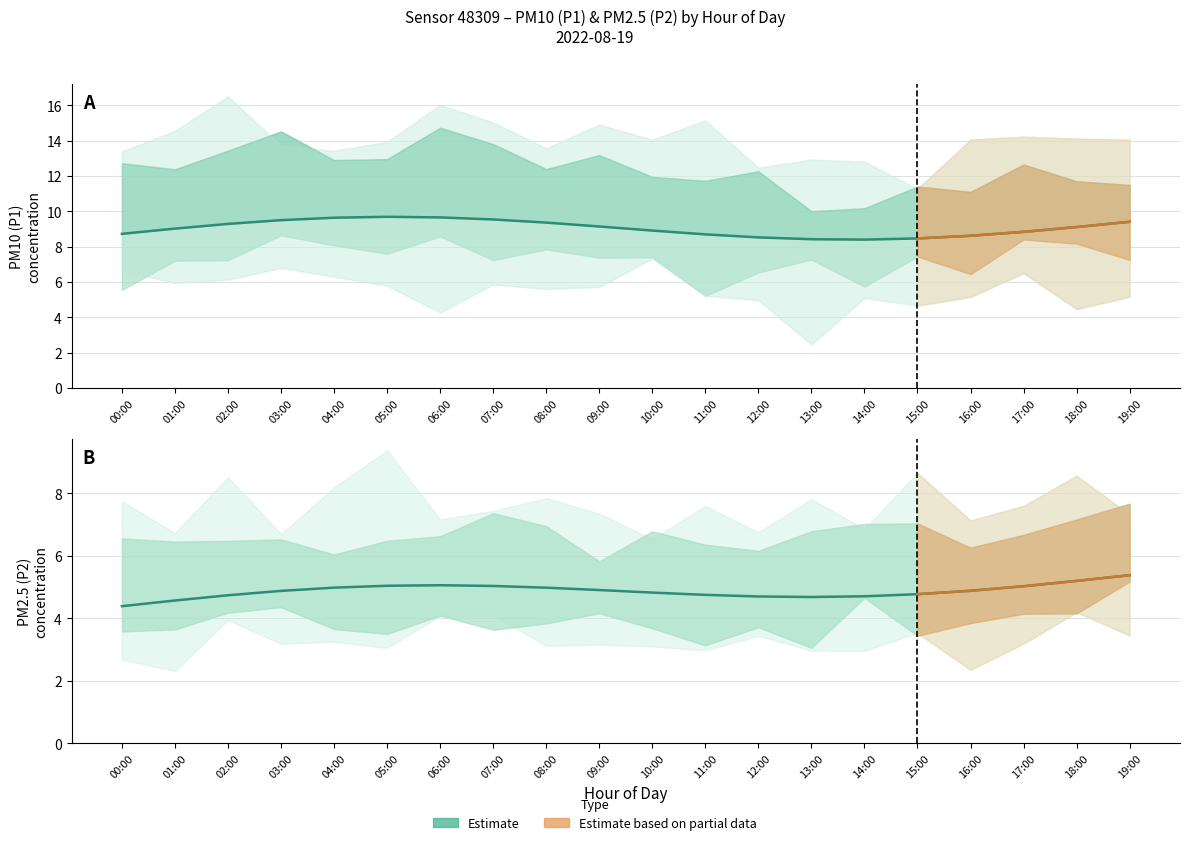

Which series changed the most between 06:00 and 15:00?

P1_lower